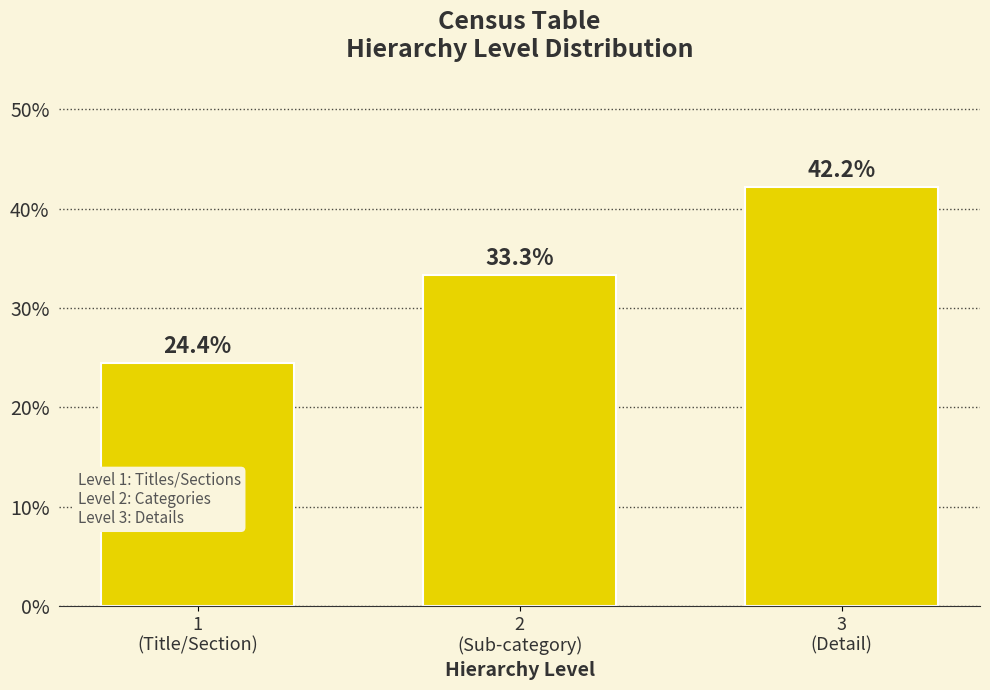

Reading left to right, list all the values displayed in this chart.

24.4	33.3	42.2